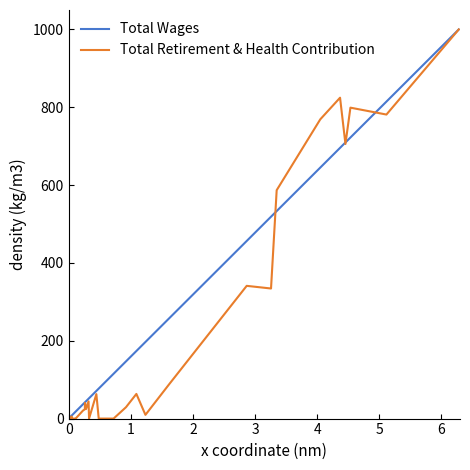

At how many categories does at least one series exceed 502?

8